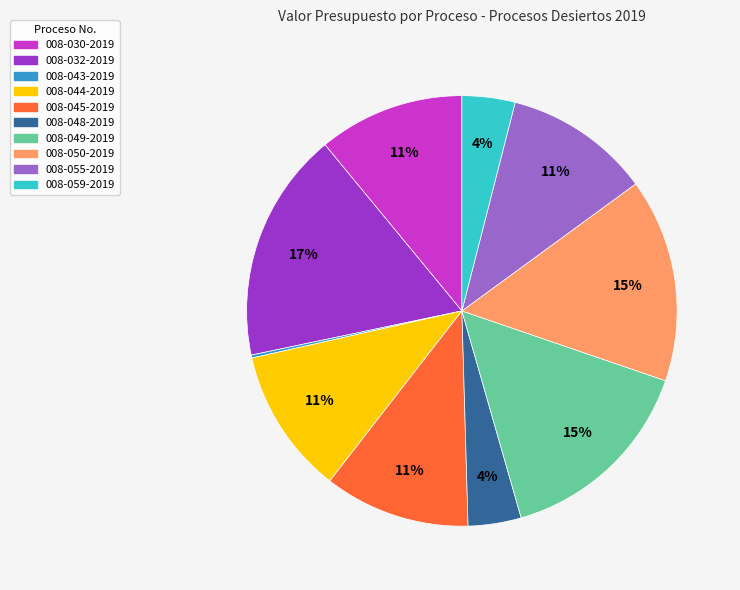

Is there any slice that represents more than half of the pie?

No